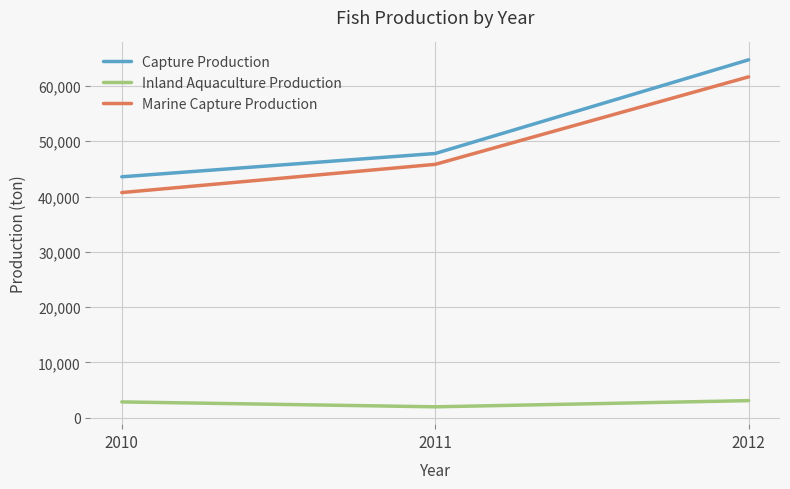

Where is Inland Aquaculture Production nearest to the value 2523?

2010